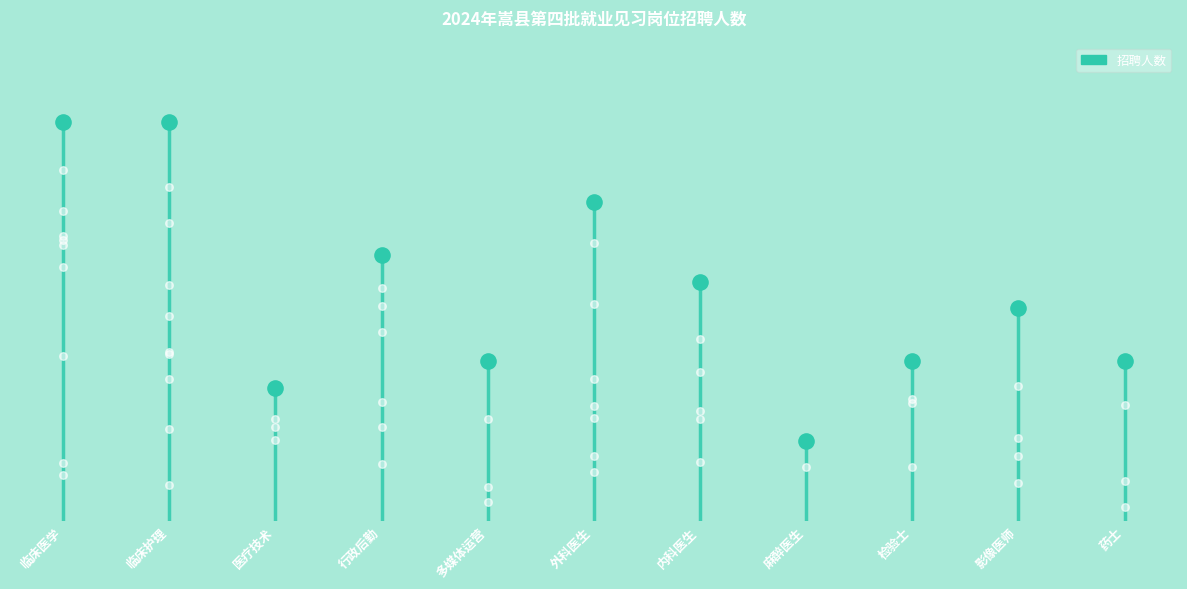

What is the change in value from 医疗技术 to 检验士?

+1